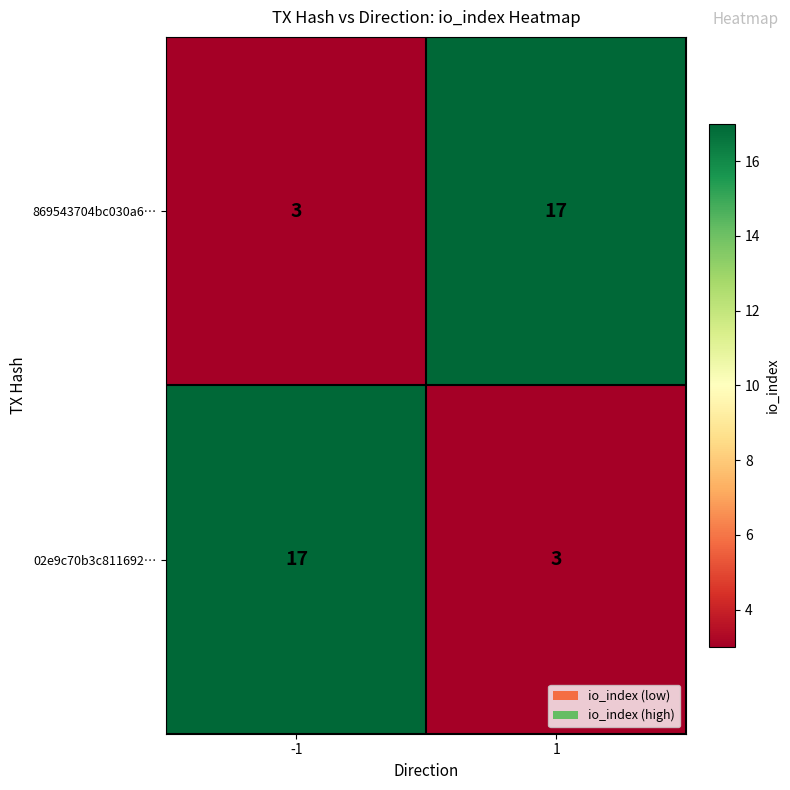

Reading left to right, extract all data points from this chart.

869543704bc030a6…: 3	17
02e9c70b3c811692…: 17	3